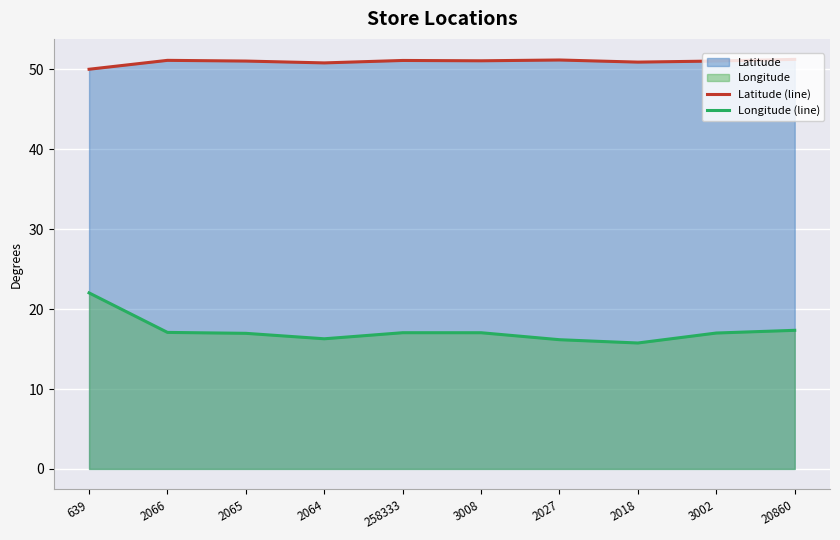

True or false: Latitude (line) and Longitude (line) intersect in this chart.

False